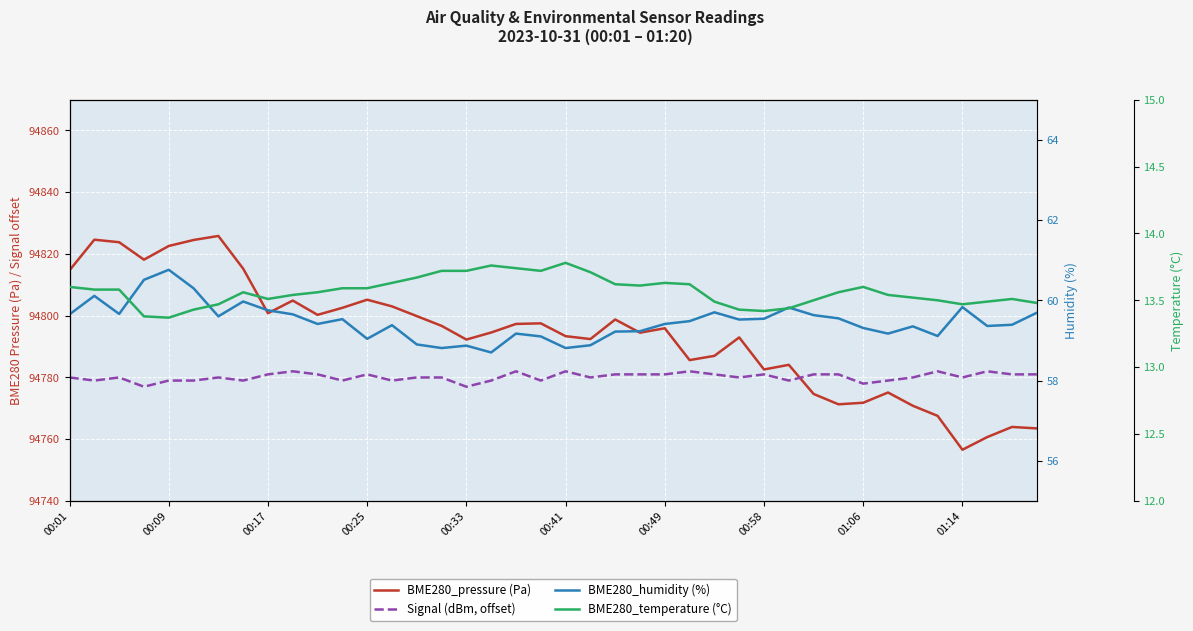

Is it true that BME280_temperature (°C) equals 13.5 at 37?

True